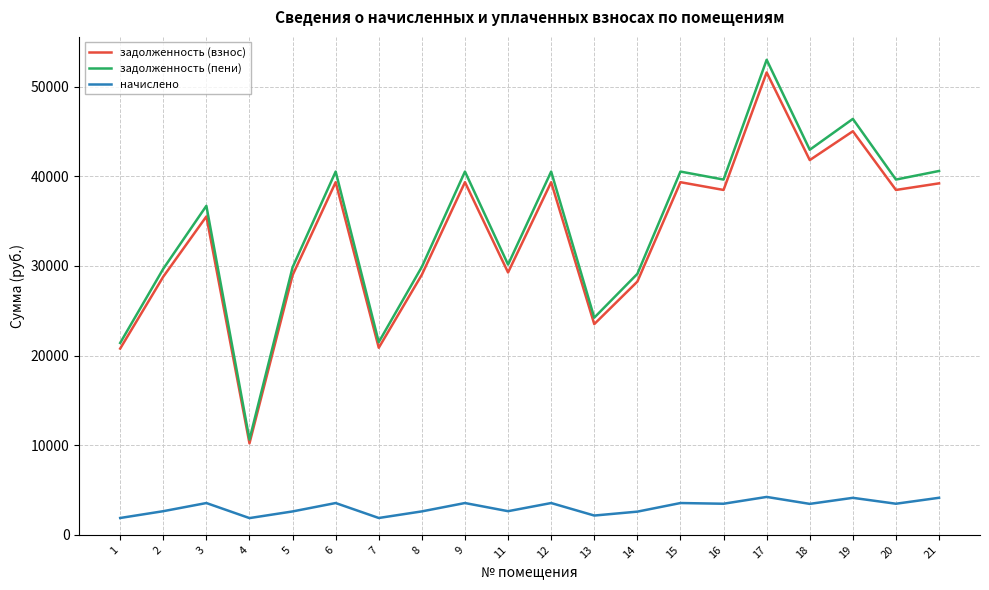

Which series changed the most between 7 and 20?

задолженность (пени)